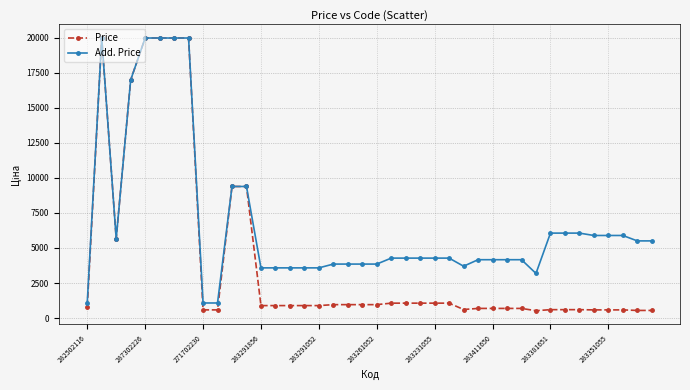

Rank the series by their average value, from highest to lowest.

Add. Price, Price